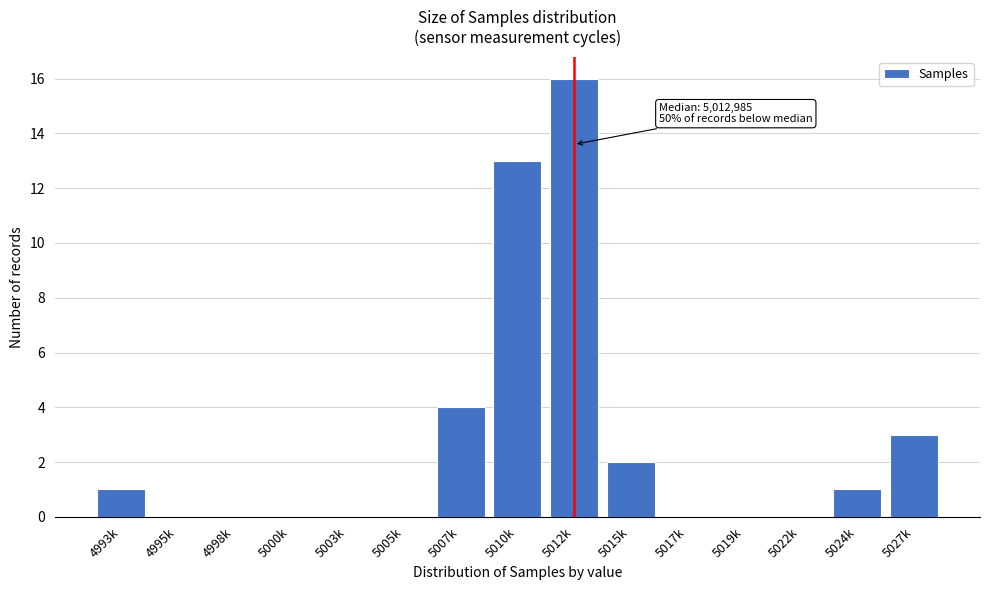

Reading left to right, transcribe all the data shown in this chart.

4993k=1	4995k=0	4998k=0	5000k=0	5003k=0	5005k=0	5007k=4	5010k=13	5012k=16	5015k=2	5017k=0	5019k=0	5022k=0	5024k=1	5027k=3